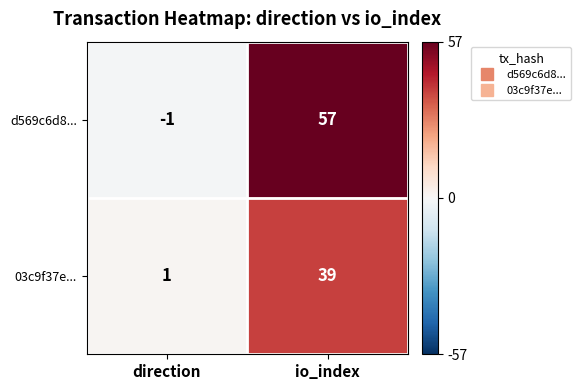

The value of 03c9f37e... at io_index is 52. True or false?

False